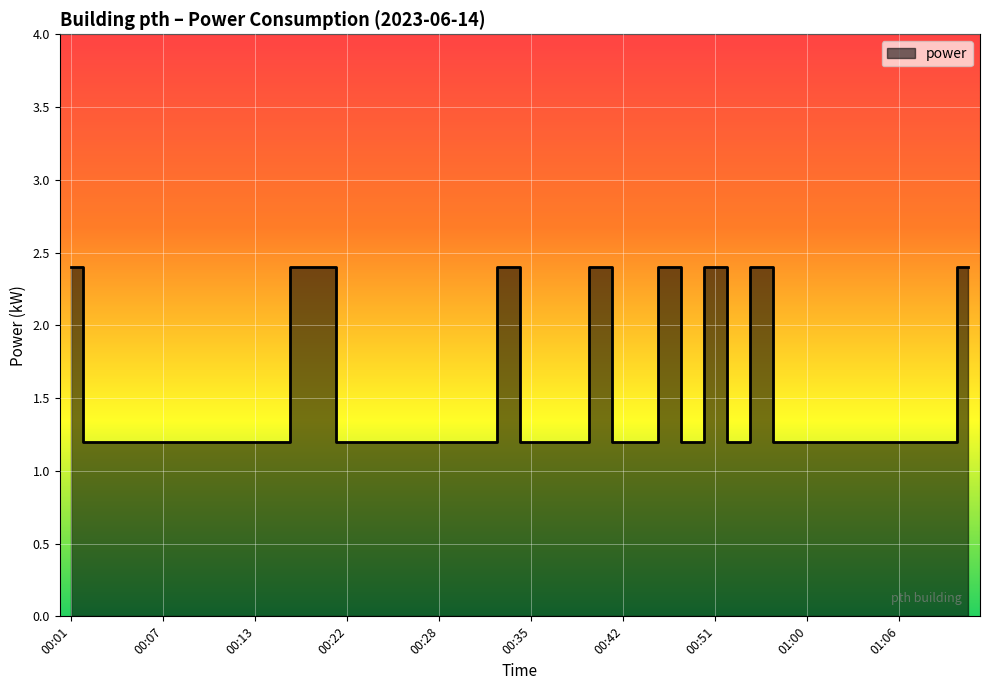

What is the label of the 26th point from the left?

00:43